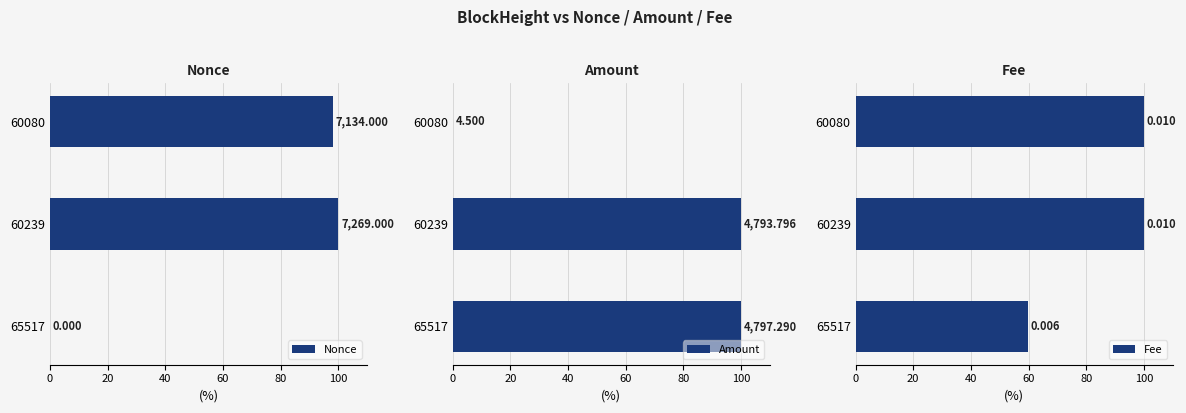

Reading left to right, transcribe all the data shown in this chart.

Nonce: 0.0	100.0	98.1
Amount: 100.0	99.9	0.1
Fee: 59.7	100.0	100.0